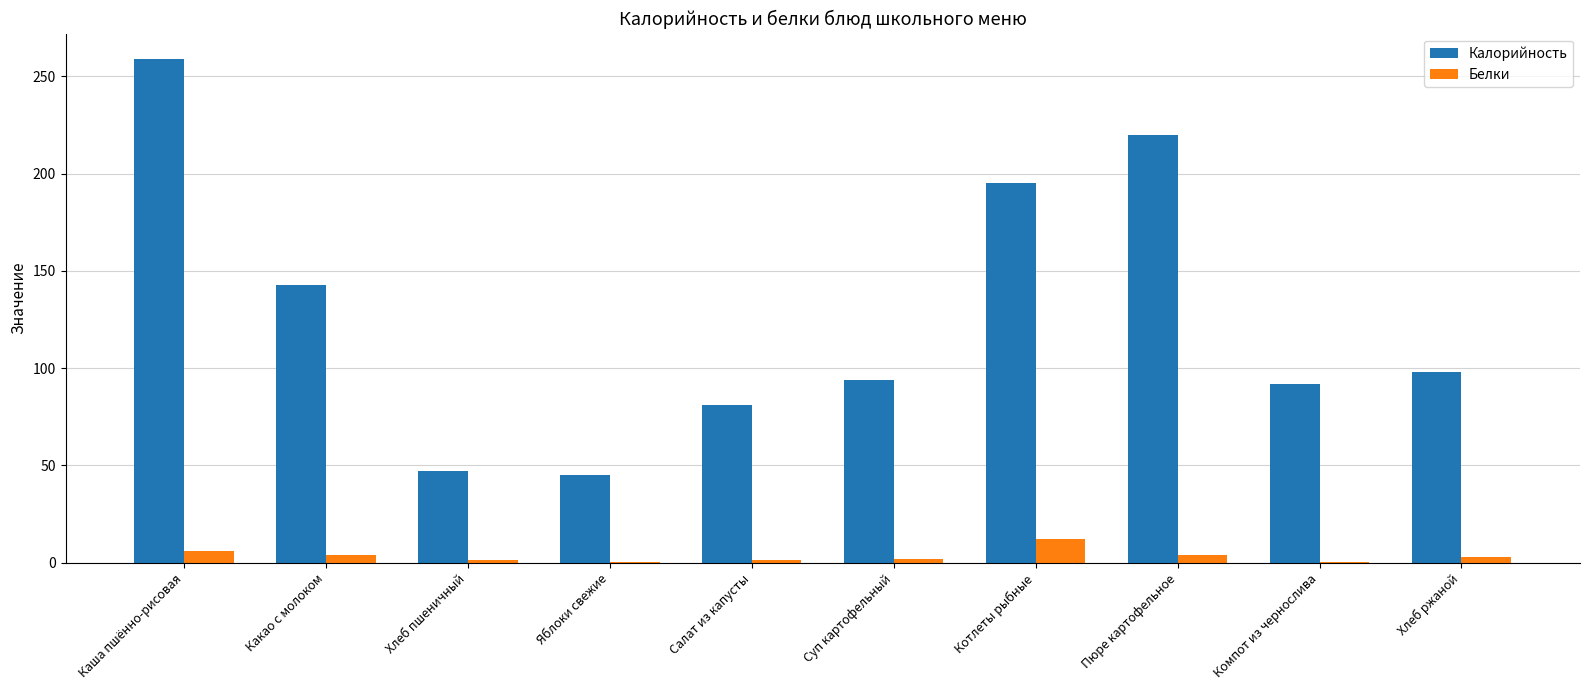

True or false: Калорийность has a value of 21.7 at Хлеб ржаной.

False